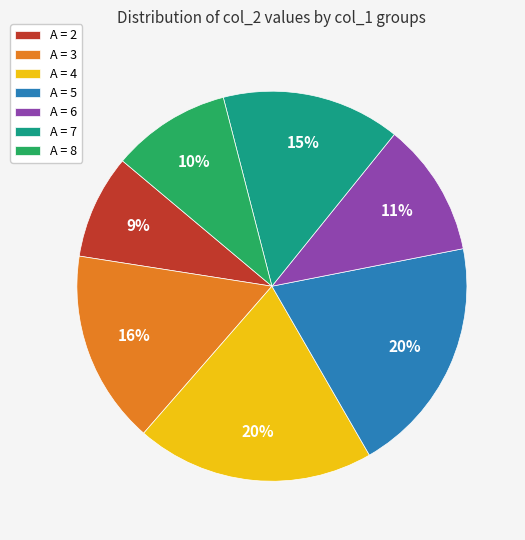

Which slice is the smallest?

A = 2